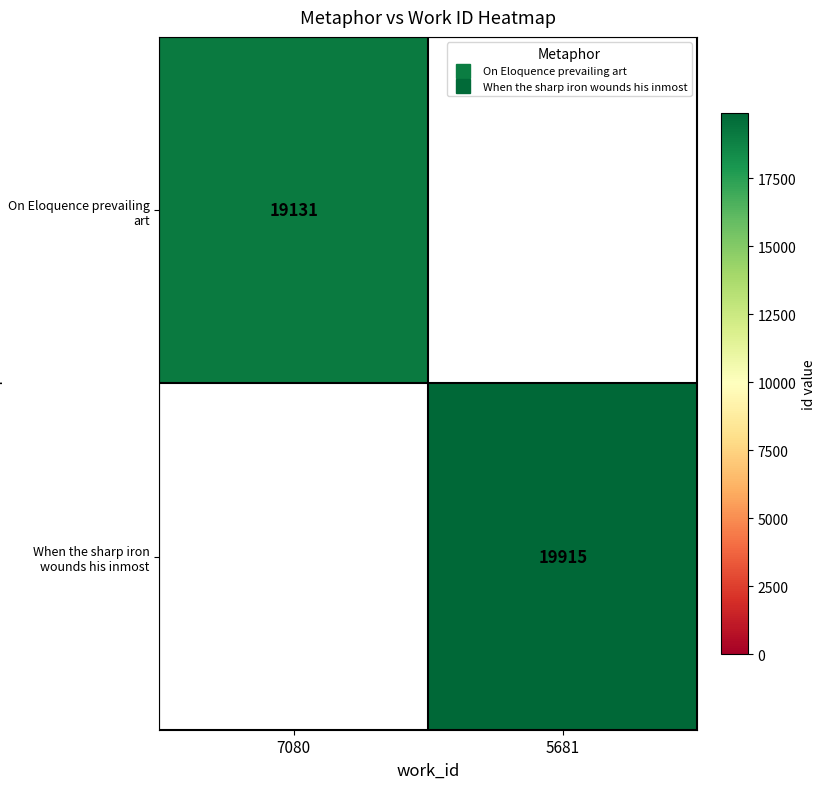

Is it true that On Eloquence prevailing art equals 30701 at 7080?

False